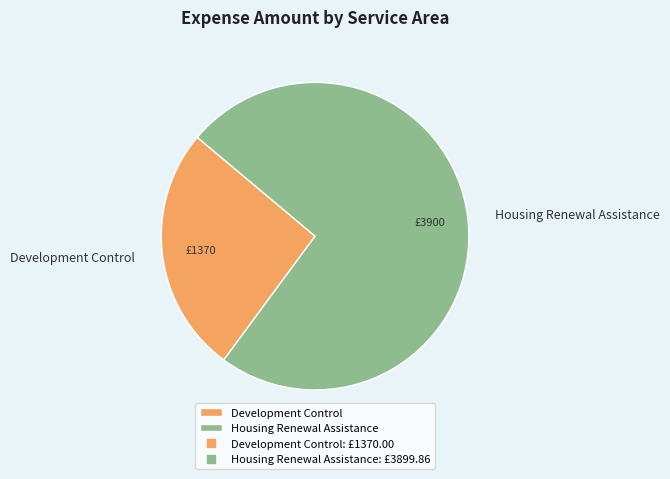

What is the largest slice in the pie chart?

Housing Renewal Assistance